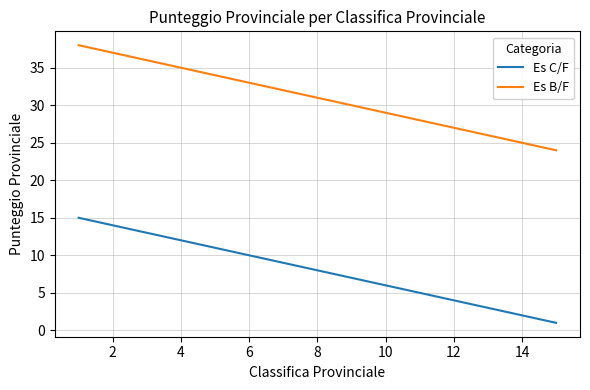

Rank the series by their maximum value, from highest to lowest.

Es B/F, Es C/F